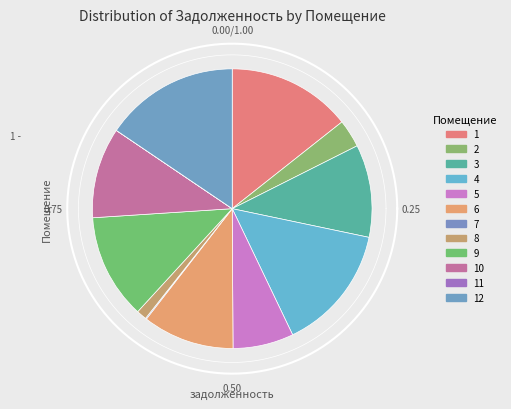

How many segments does this pie chart have?

12